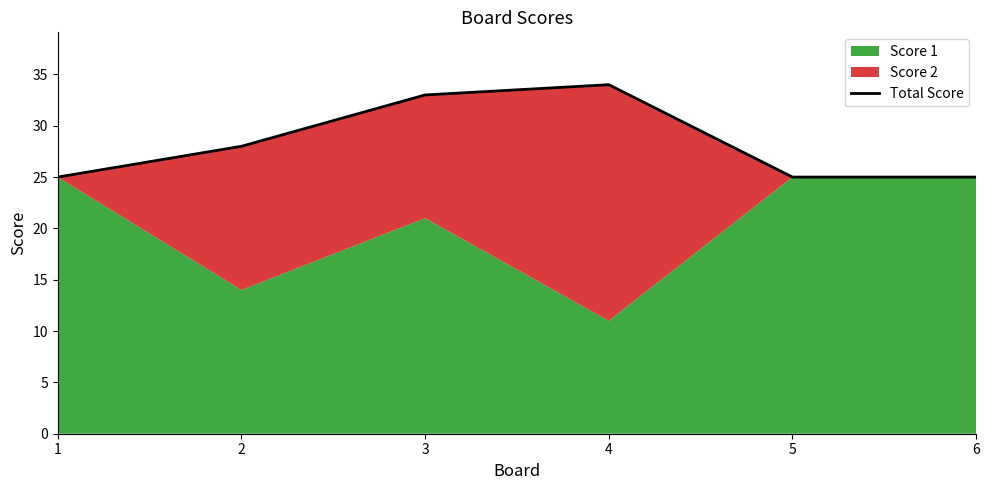

Approximately how many times larger is the value at 1 compared to 3?

0.8